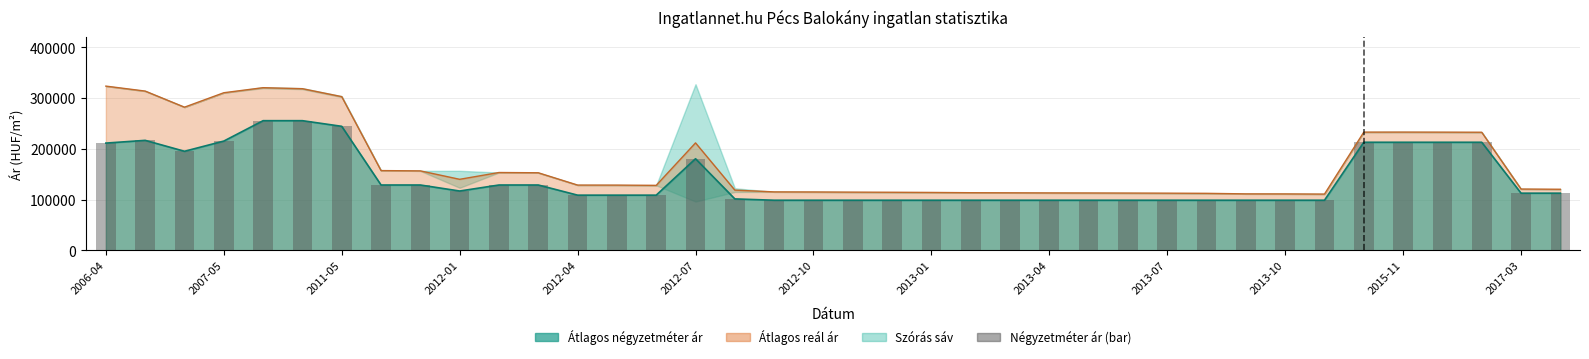

How many categories are shown in the chart?

38